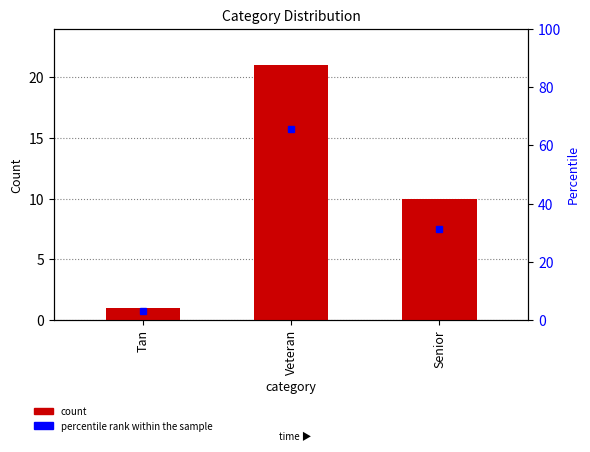

At how many categories does at least one series exceed 58?

1